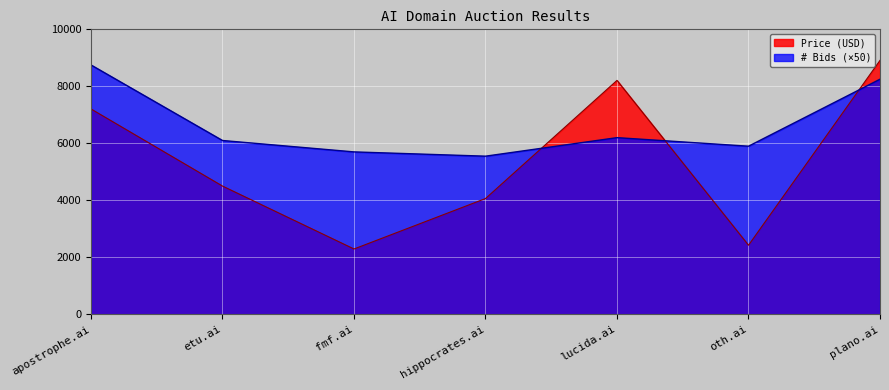

After their last crossing, which series has the higher values: # Bids or Price (USD)?

Price (USD)